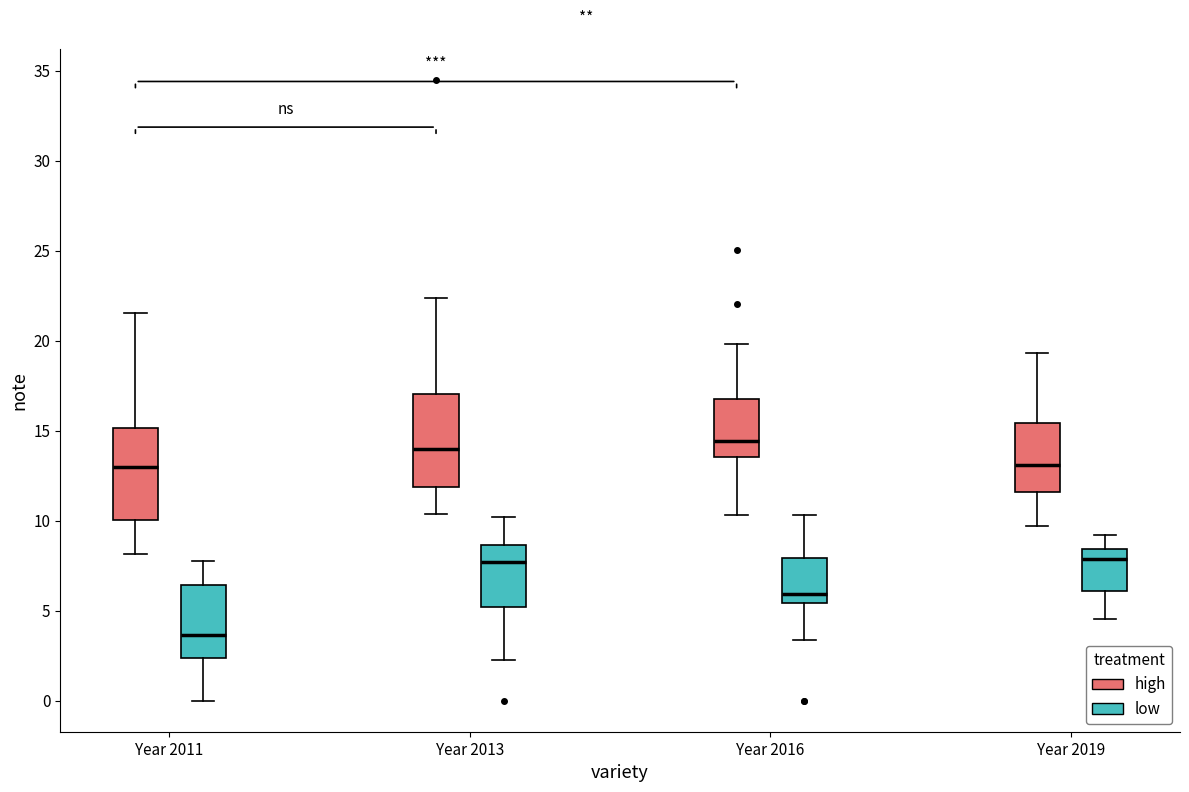

Reading left to right, read every box against the y-axis: the position of its median line, the range the box covers, and the ends of its whiskers. The values are not printed on the chart, so give them approximately, as read against the axis.

Year 2011 (high): median 13.0, box 10.0 to 15.0, whiskers 8.0 to 21.5
Year 2011 (low): median 3.5, box 2.5 to 6.5, whiskers 0.0 to 8.0
Year 2013 (high): median 14.0, box 12.0 to 17.0, whiskers 10.5 to 22.5
Year 2013 (low): median 7.5, box 5.0 to 8.5, whiskers 2.0 to 10.0
Year 2016 (high): median 14.5, box 13.5 to 17.0, whiskers 10.5 to 20.0
Year 2016 (low): median 6.0, box 5.5 to 8.0, whiskers 3.5 to 10.5
Year 2019 (high): median 13.0, box 11.5 to 15.5, whiskers 9.5 to 19.5
Year 2019 (low): median 8.0, box 6.0 to 8.5, whiskers 4.5 to 9.0